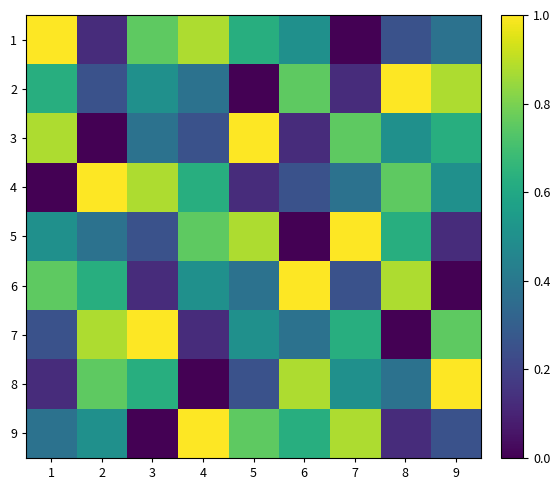

Which has a higher value, 7 or 8?

8